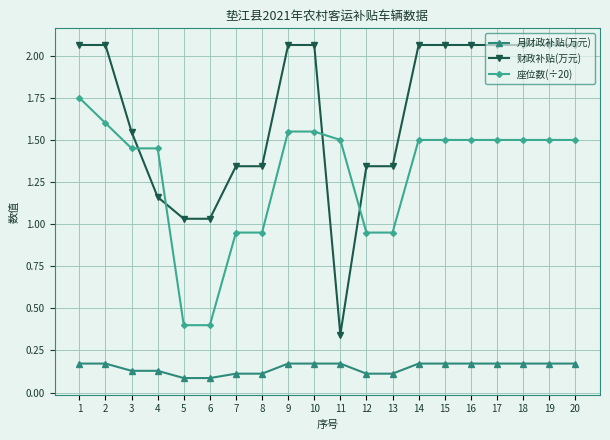

What is the sum of all 月财政补贴(万元) values?

2.9